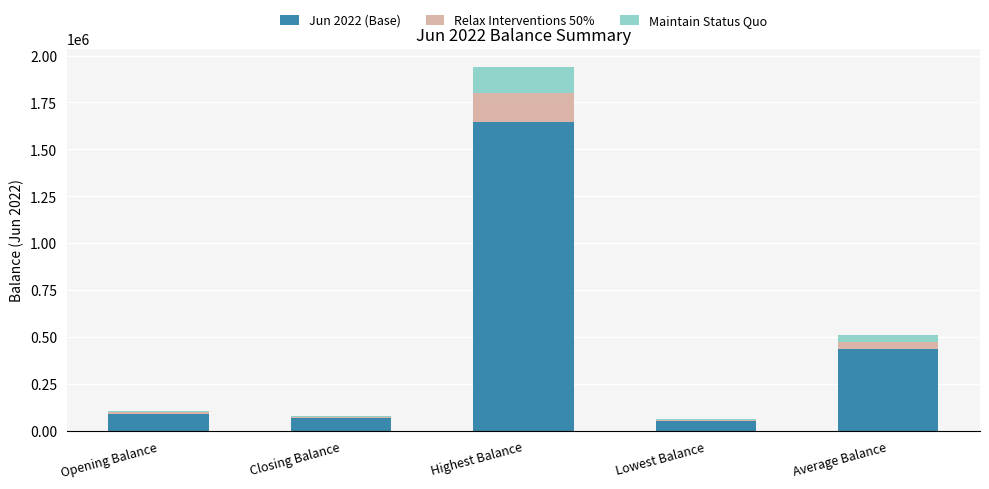

What is the sum of all Jun 2022 (Base) values?

2297839.1